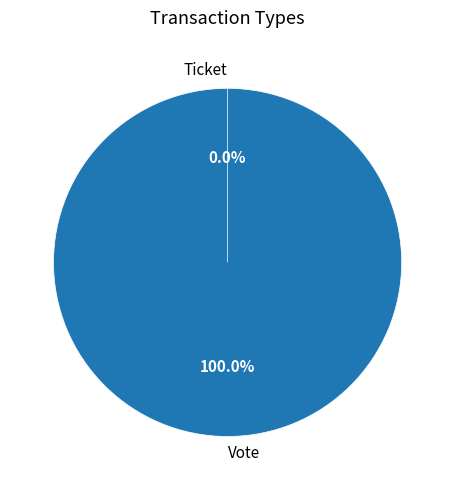

How many segments does this pie chart have?

2